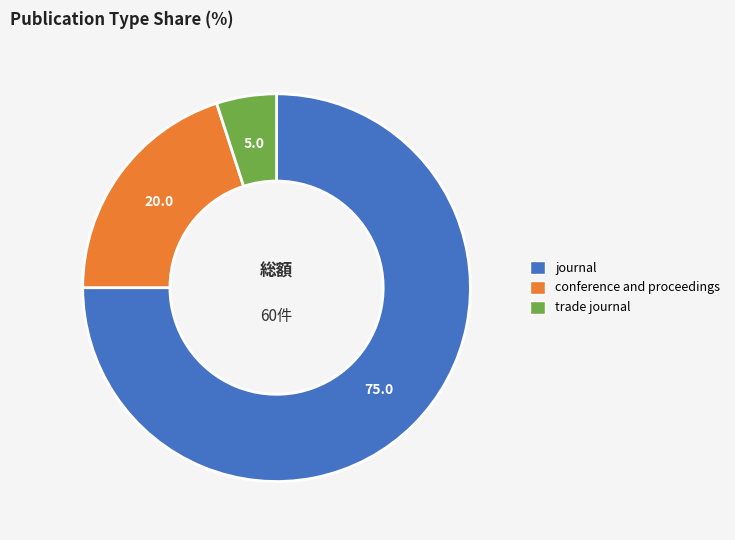

Count the number of slices in the pie.

3